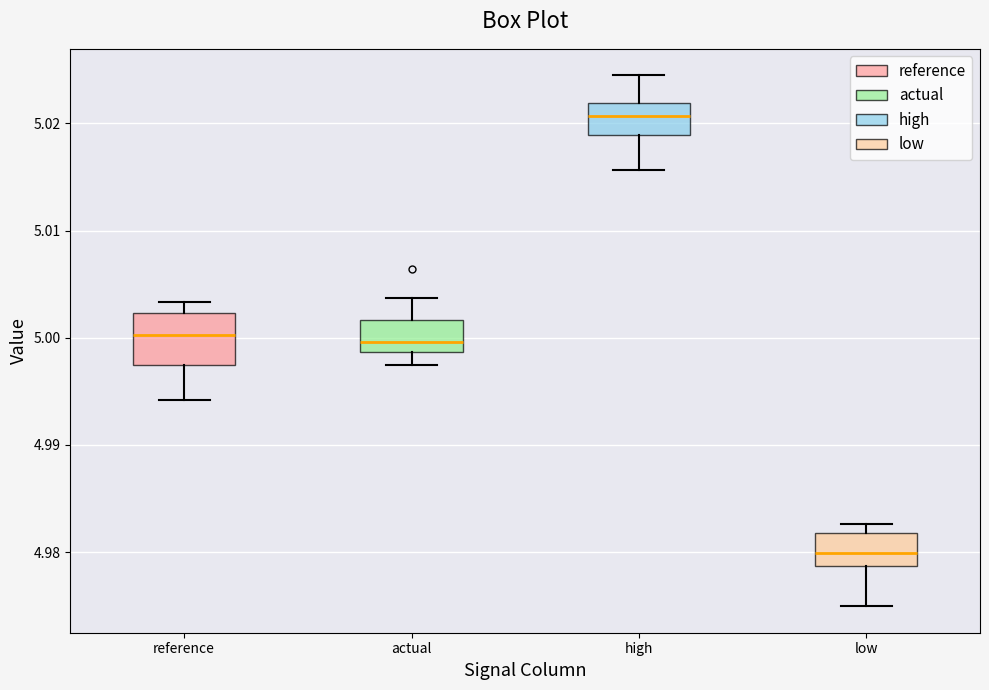

Reading left to right, read every box against the y-axis: the position of its median line, the range the box covers, and the ends of its whiskers. The values are not printed on the chart, so give them approximately, as read against the axis.

reference: median 5.000, box 4.997 to 5.002, whiskers 4.994 to 5.003
actual: median 5.000, box 4.999 to 5.002, whiskers 4.997 to 5.004
high: median 5.021, box 5.019 to 5.022, whiskers 5.016 to 5.024
low: median 4.980, box 4.979 to 4.982, whiskers 4.975 to 4.983